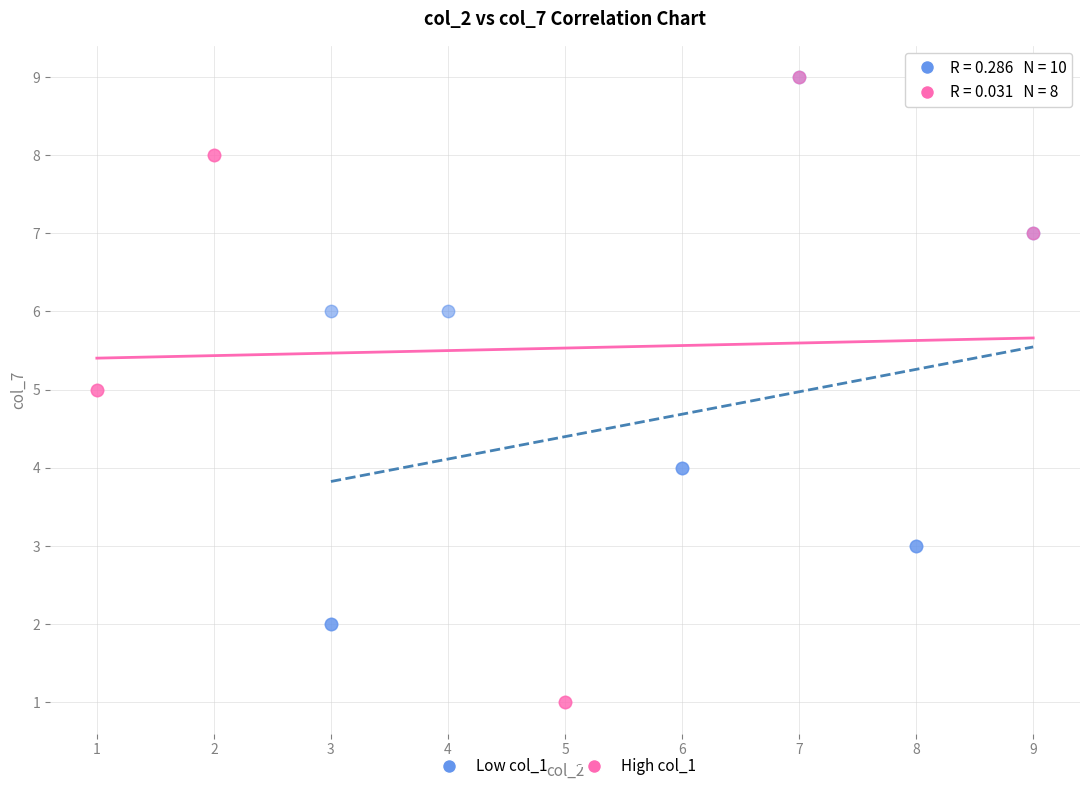

Which series has the largest Y range (max minus min)?

High col_1